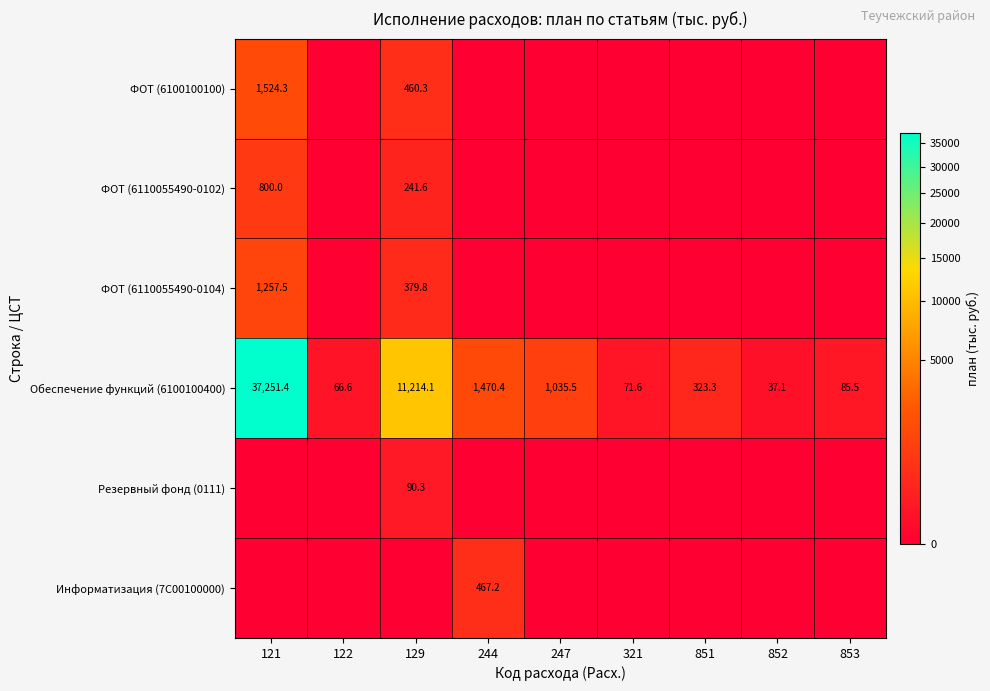

At which category does the chart reach its minimum across all series?

122